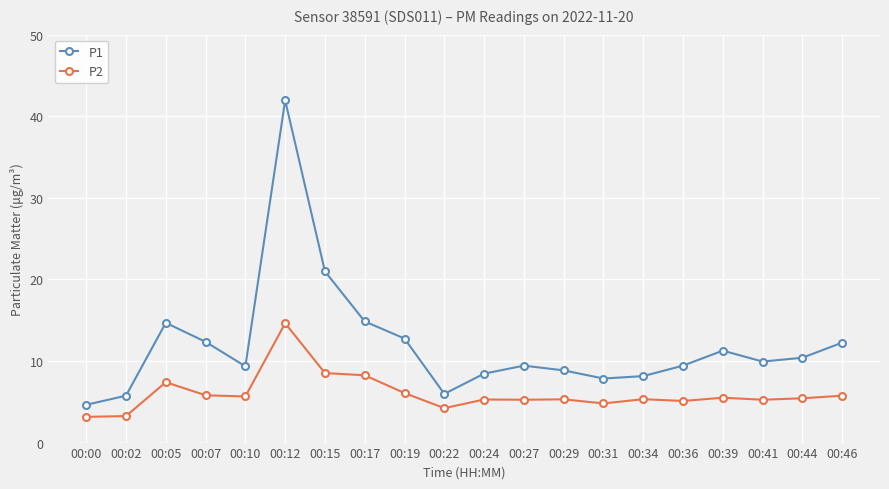

What is the highest value of the P1 series?

42.0